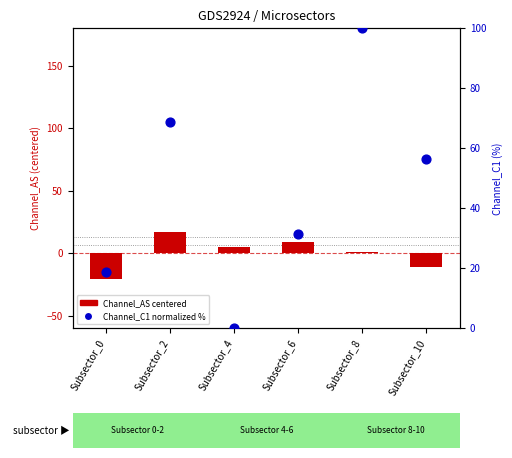

At which category is the sum across all series the highest?

Subsector_8